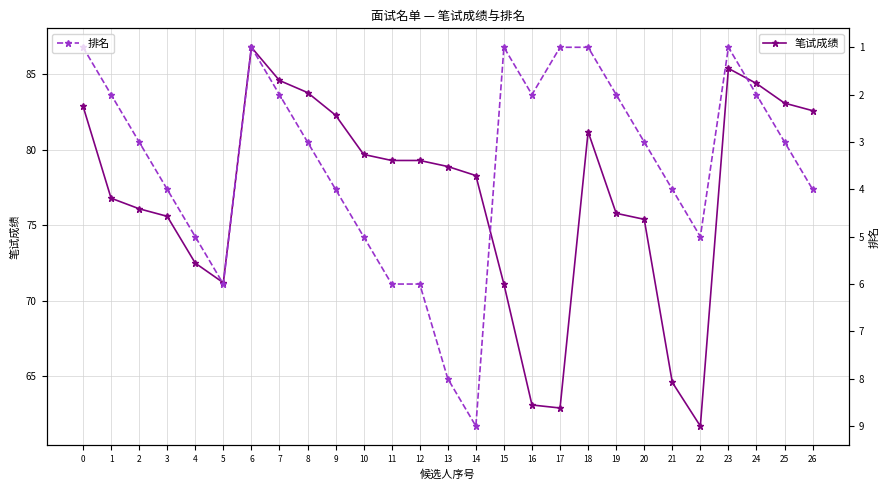

How many data points in 笔试成绩 are above 78?

15